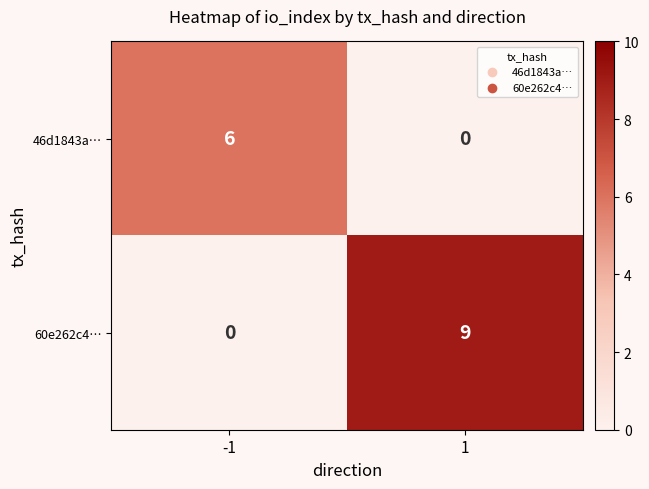

At how many categories does at least one series exceed 7?

1